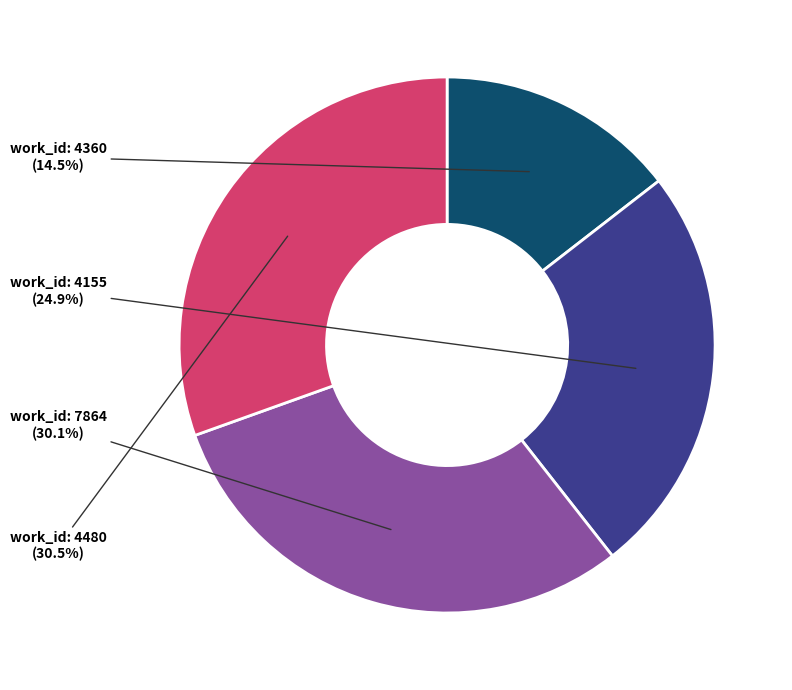

What portion of the pie excludes work_id: 4360?

85.5%